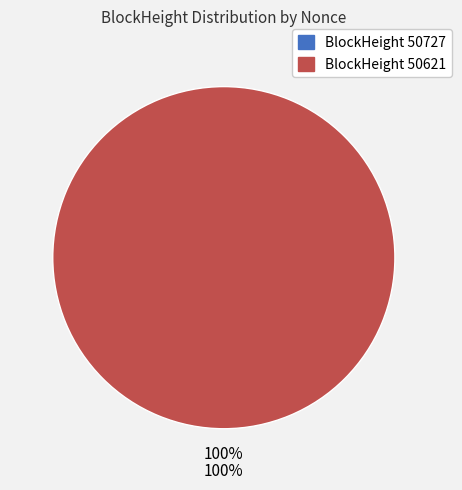

Which category has the biggest portion of the pie?

50621